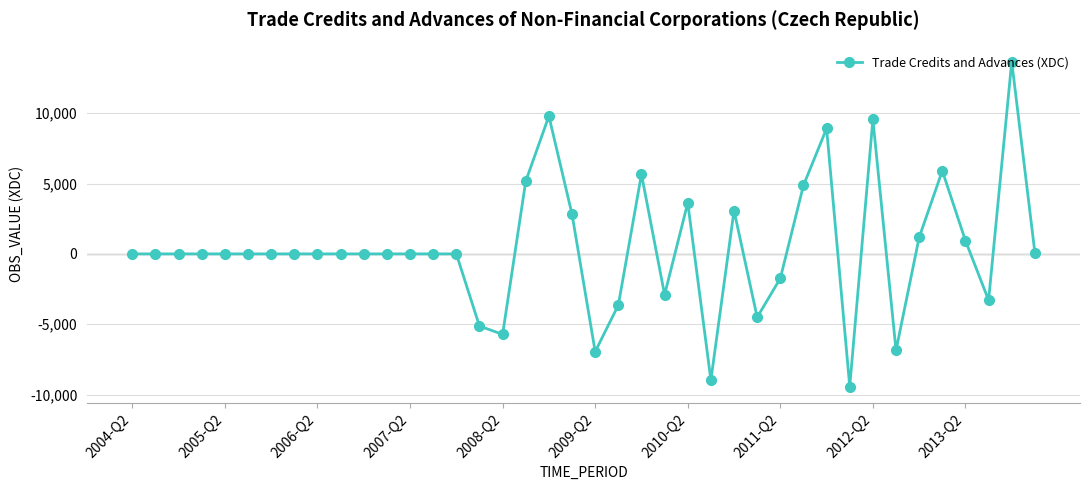

What is the average value?

403